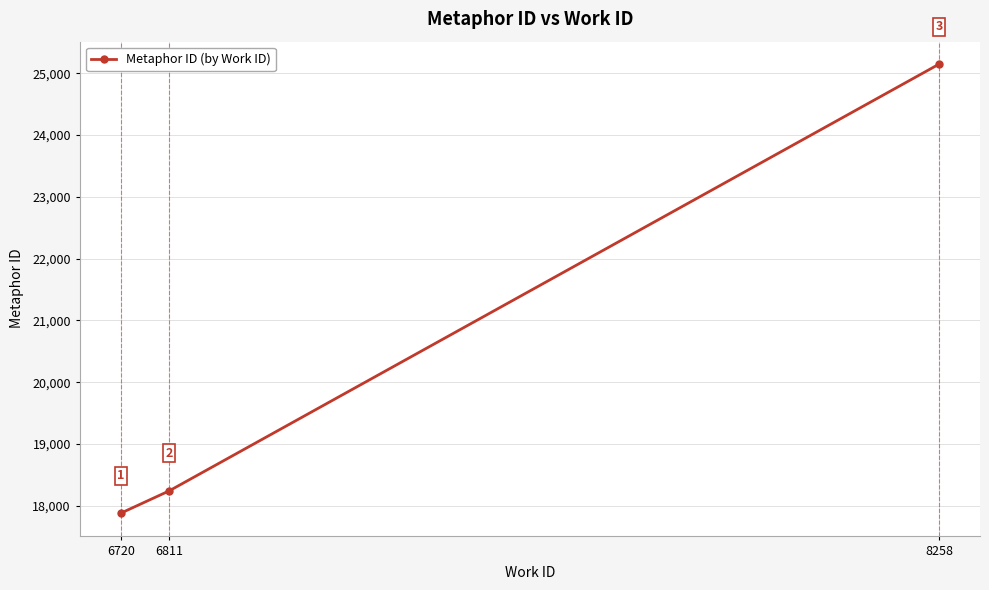

What is the minimum value shown in the chart?

17881